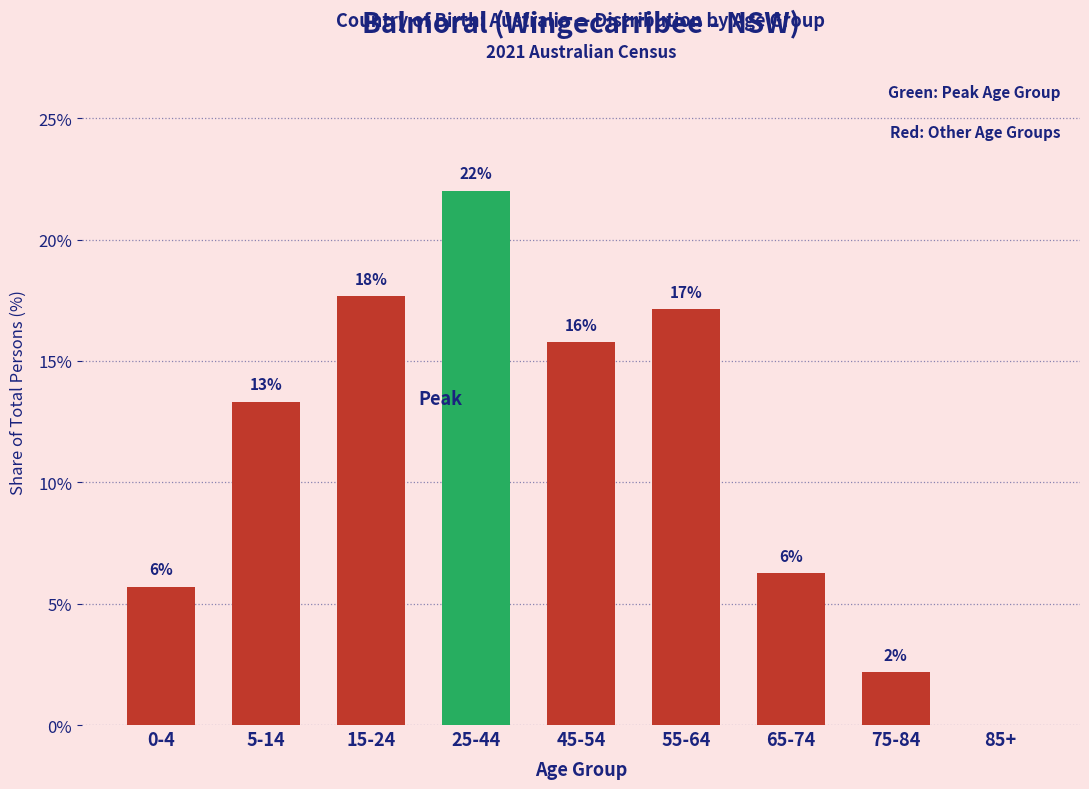

Are the bars horizontal?

No